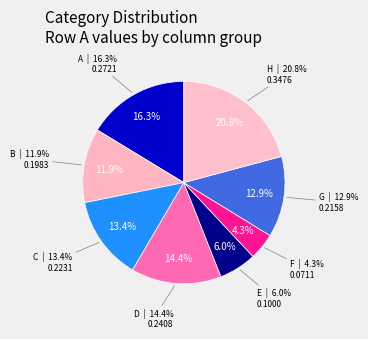

Which category has the biggest portion of the pie?

H